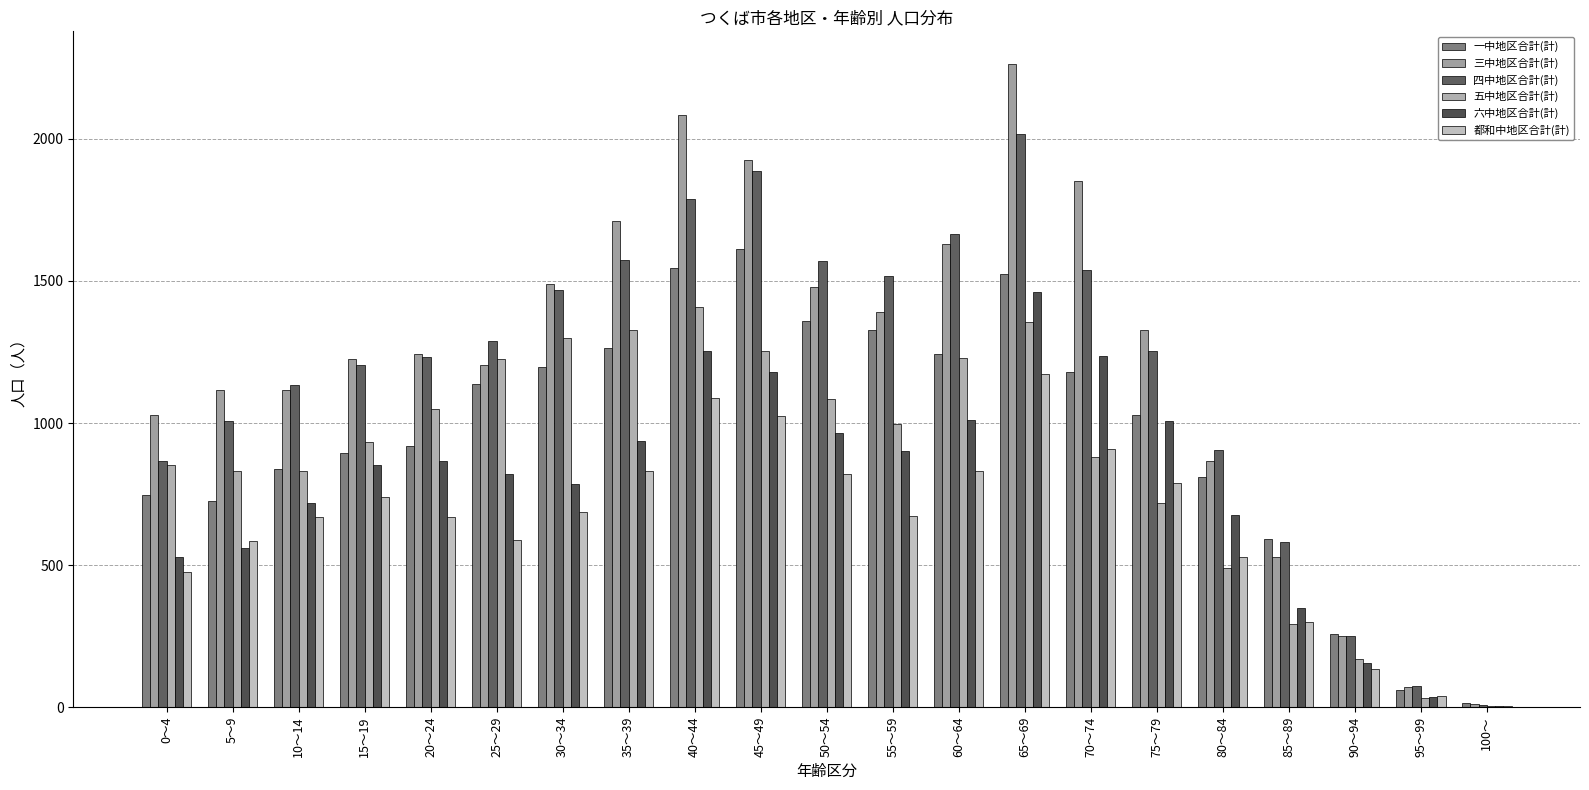

Is the value of 五中地区合計(計) at 15～19 greater than the value of 四中地区合計(計) at 15～19?

No